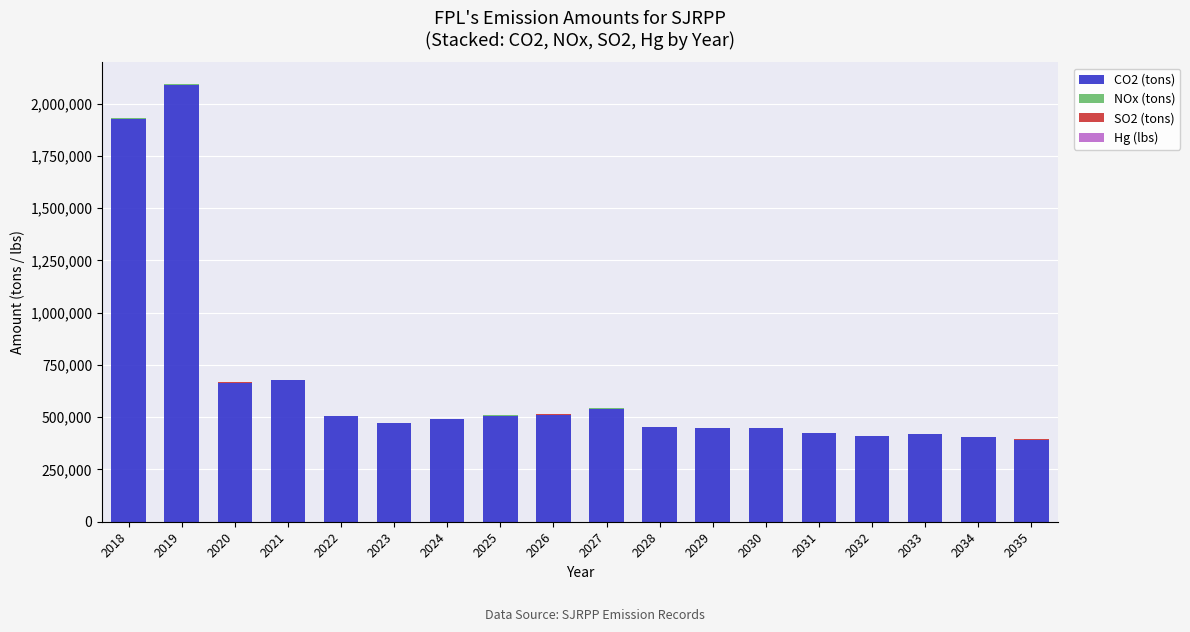

The value of CO2 (tons) at 2023 is 471011.5. True or false?

True